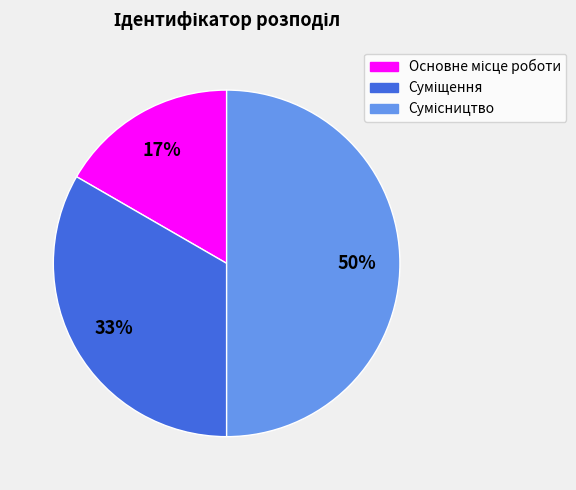

To the nearest percent, what is the difference between the largest and smallest slice percentages?

33%